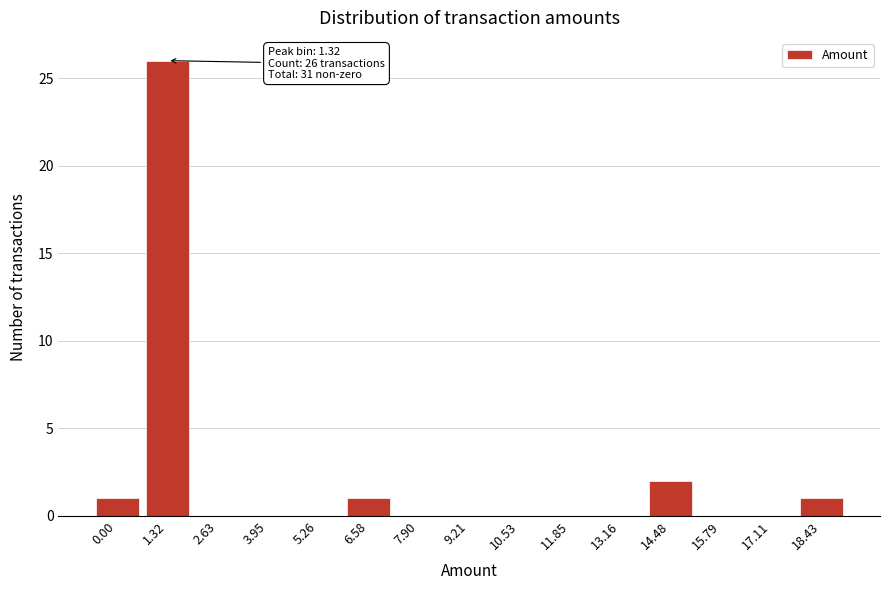

Reading left to right, transcribe all the data shown in this chart.

0.00=1	1.32=26	2.63=0	3.95=0	5.26=0	6.58=1	7.90=0	9.21=0	10.53=0	11.85=0	13.16=0	14.48=2	15.79=0	17.11=0	18.43=1